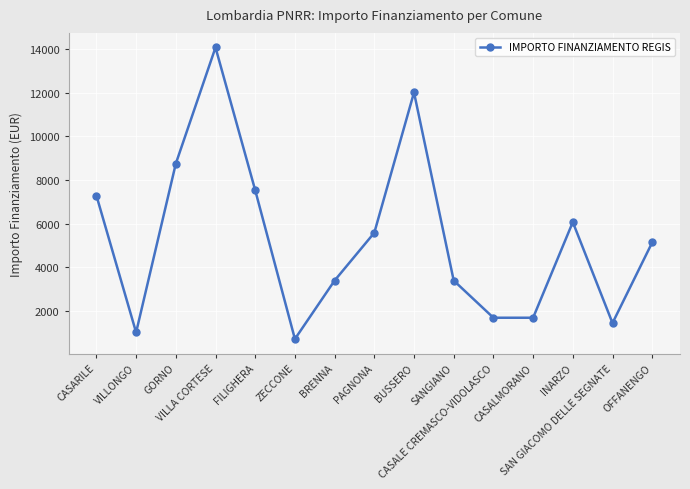

True or false: the data has more than 2 interior local peaks.

True